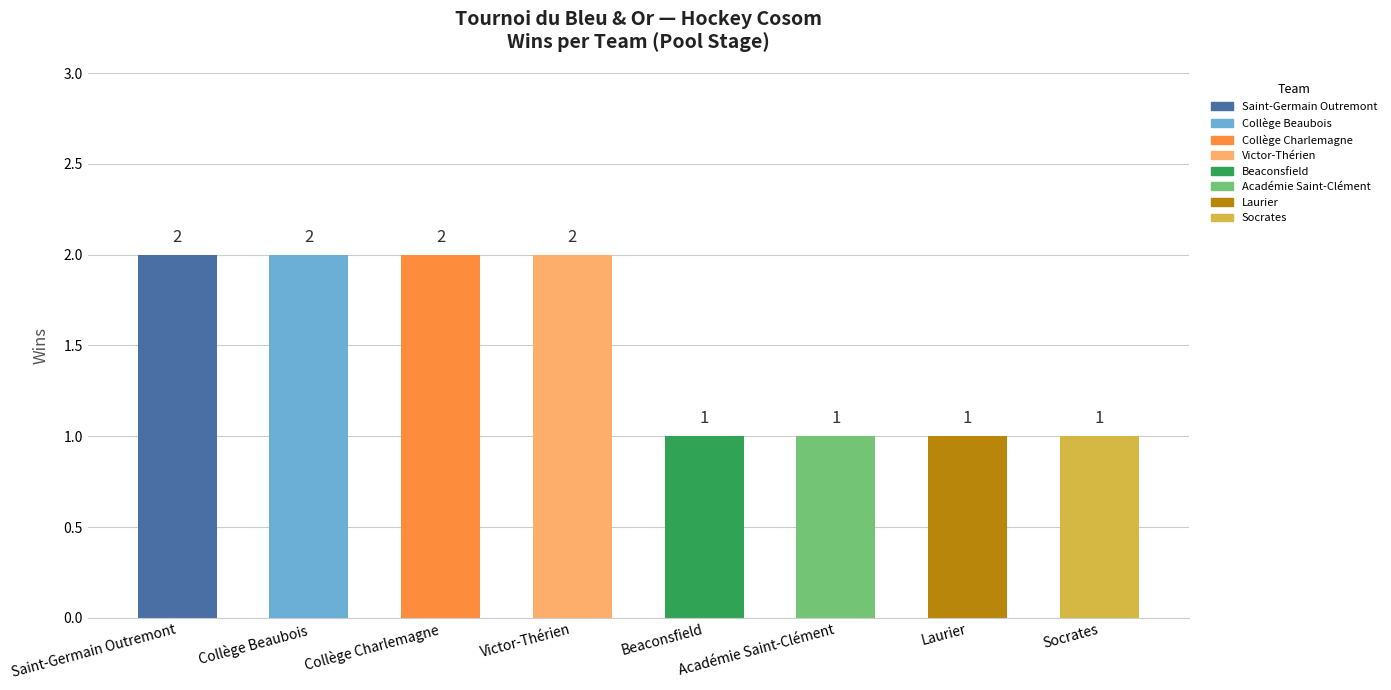

The chart shows a value of 2 at Victor-Thérien. True or false?

True